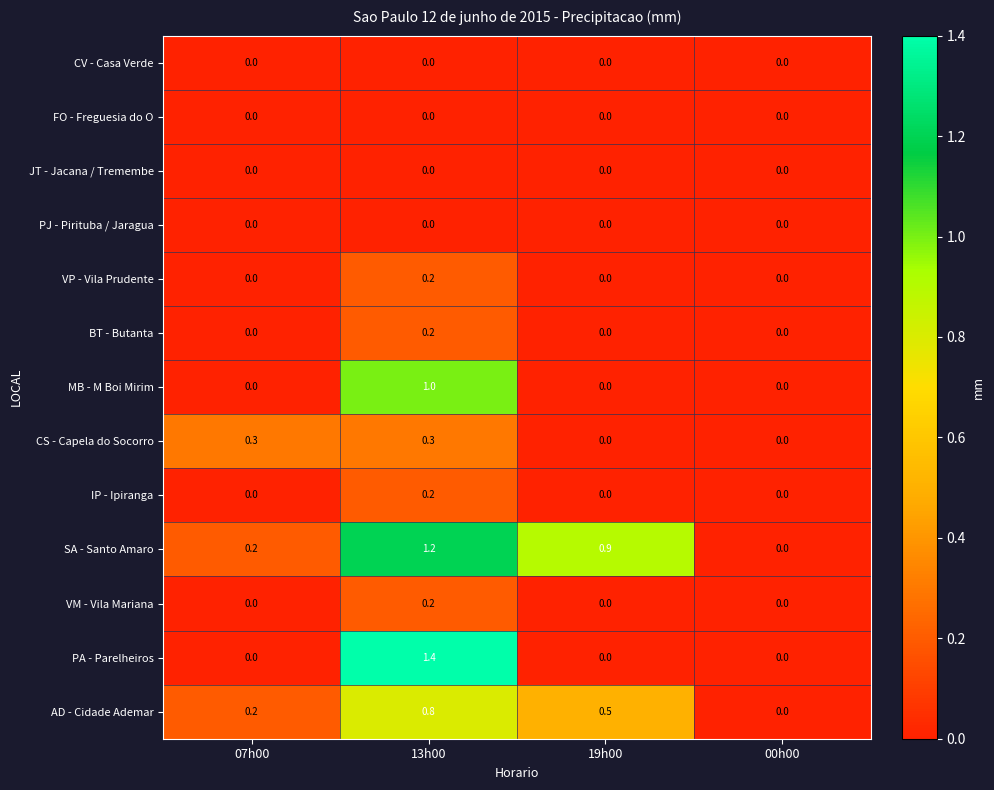

Which series has the widest spread of values?

PA - Parelheiros